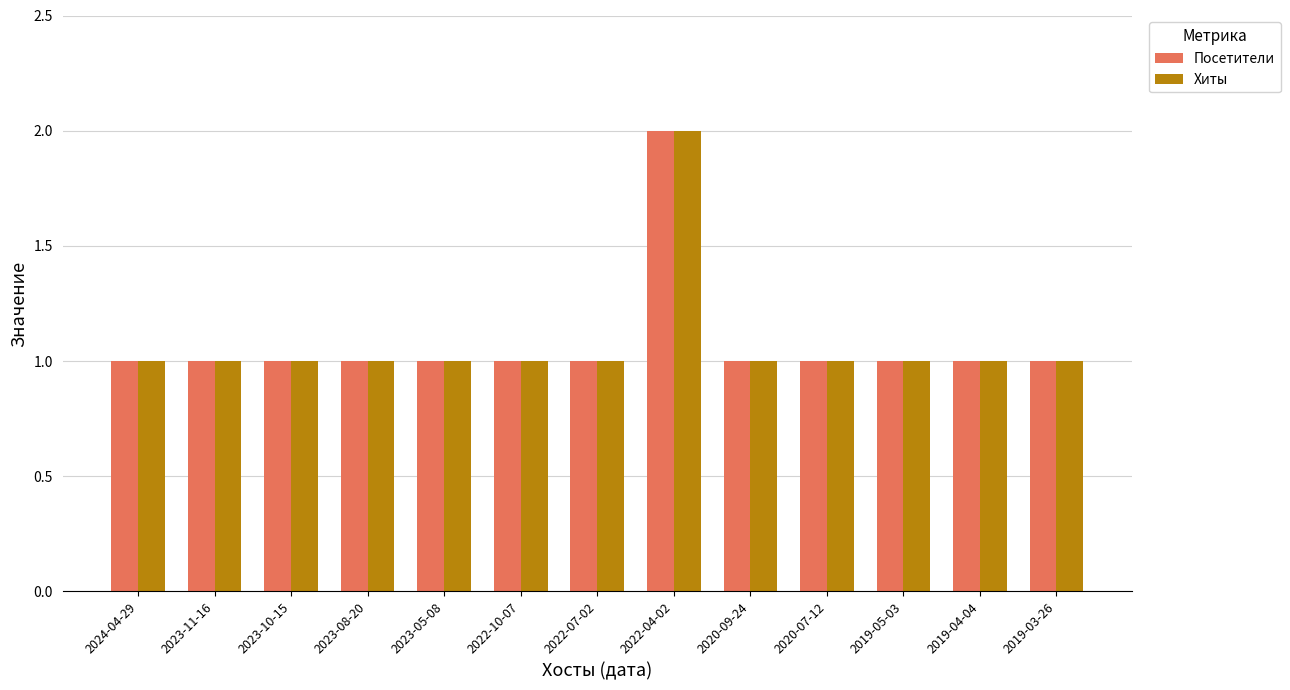

What is the sum of all Хиты values?

14